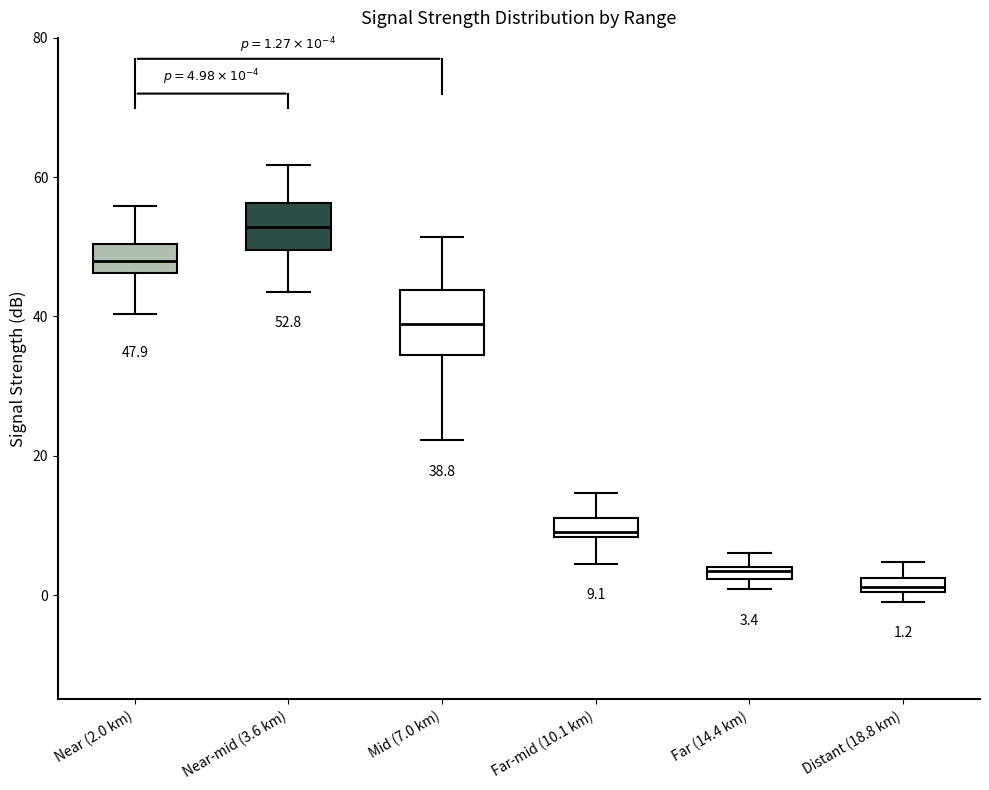

Which box is the tallest, from its lower edge to its upper edge?

Mid (7.0 km)